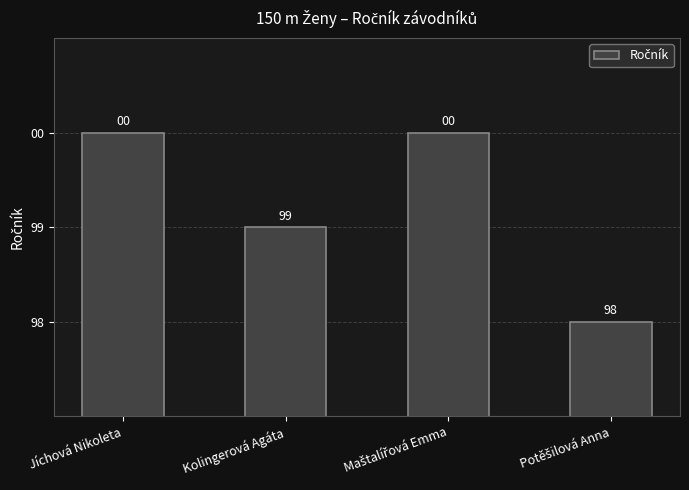

True or false: the data shows 26 at Potěšilová Anna.

False